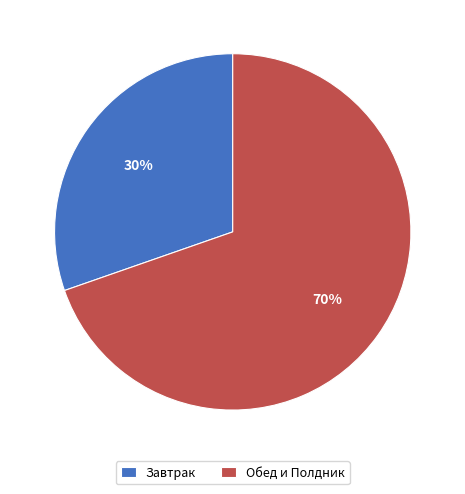

True or false: Завтрак accounts for 23% of the total.

False